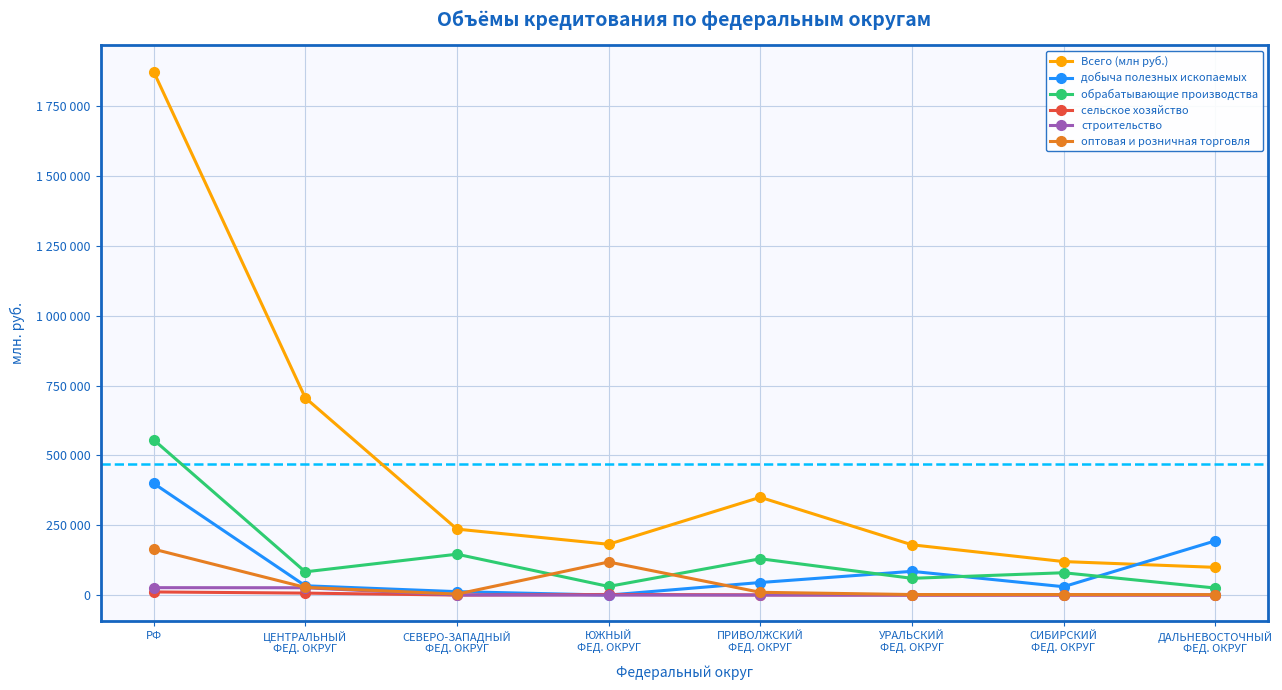

What is the difference between the обрабатывающие производства values at ЦЕНТРАЛЬНЫЙ
ФЕД. ОКРУГ and ПРИВОЛЖСКИЙ
ФЕД. ОКРУГ?

46775